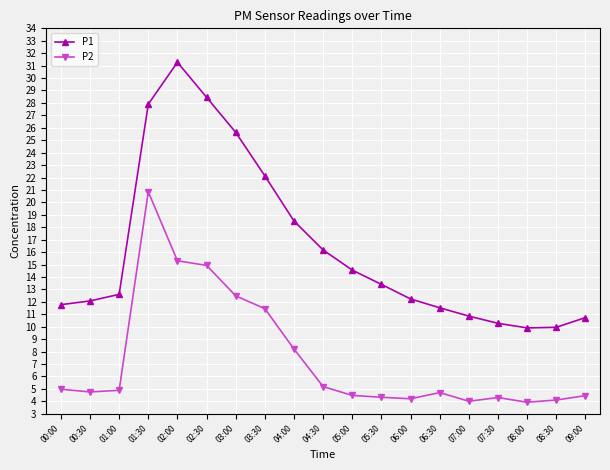

At 07:30, list the series in order from largest to smallest.

P1, P2